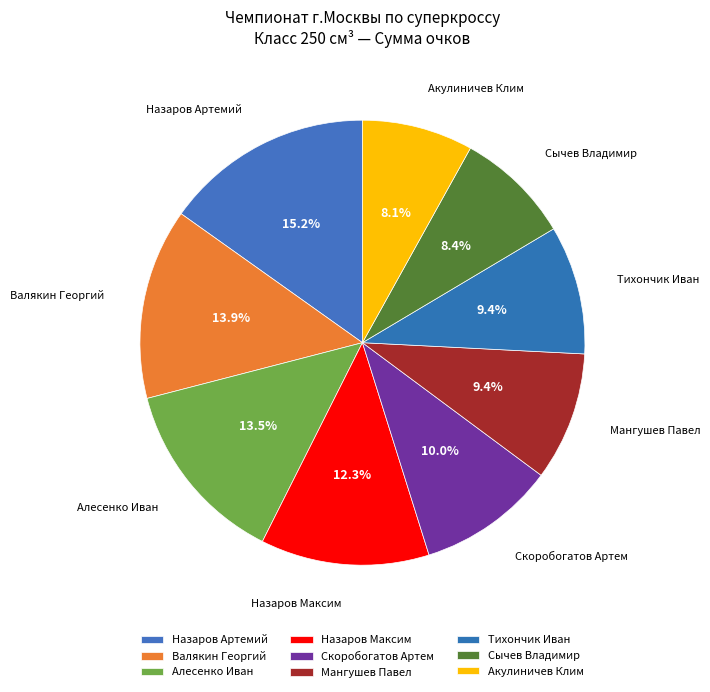

Between Скоробогатов Артем and Акулиничев Клим, which is larger?

Скоробогатов Артем